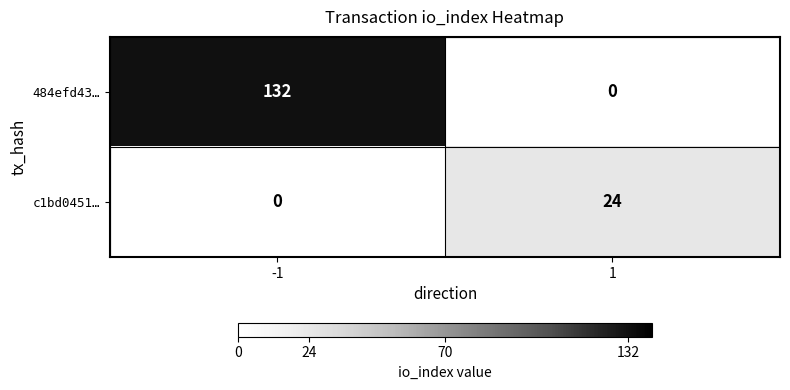

What is the total value across all series at 1?

24